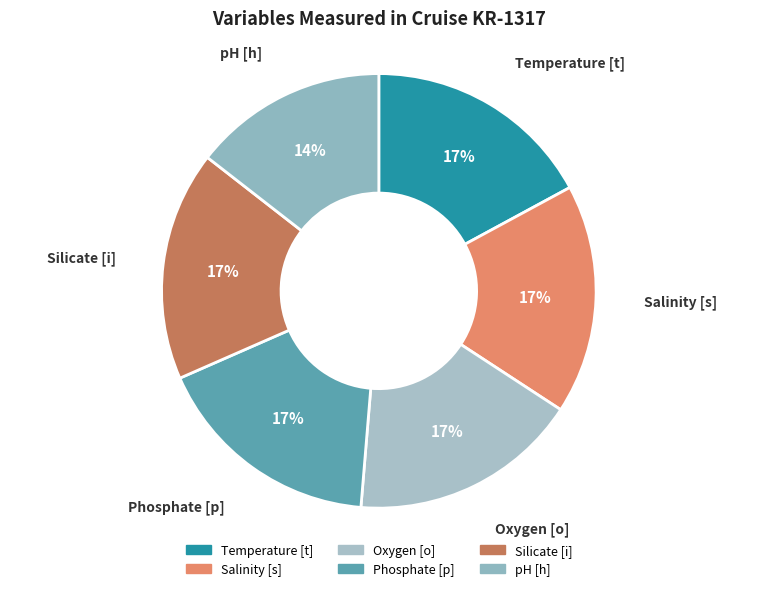

True or false: Temperature [t] accounts for 24% of the total.

False